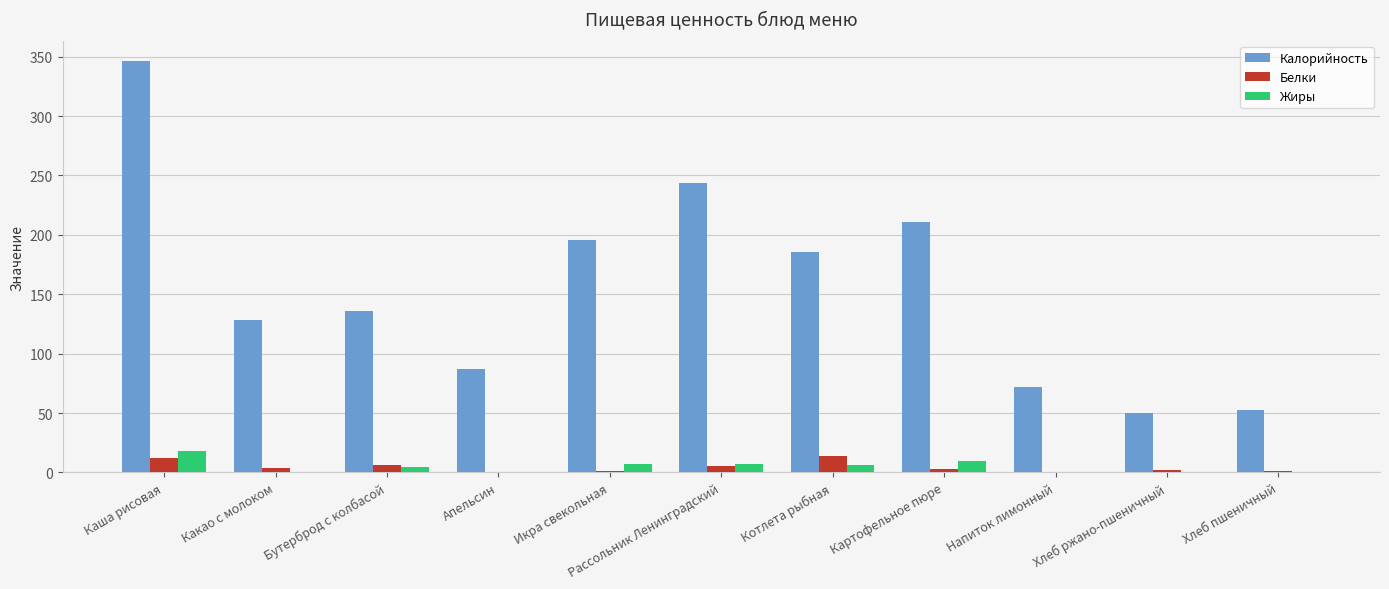

How many groups of bars are there?

11